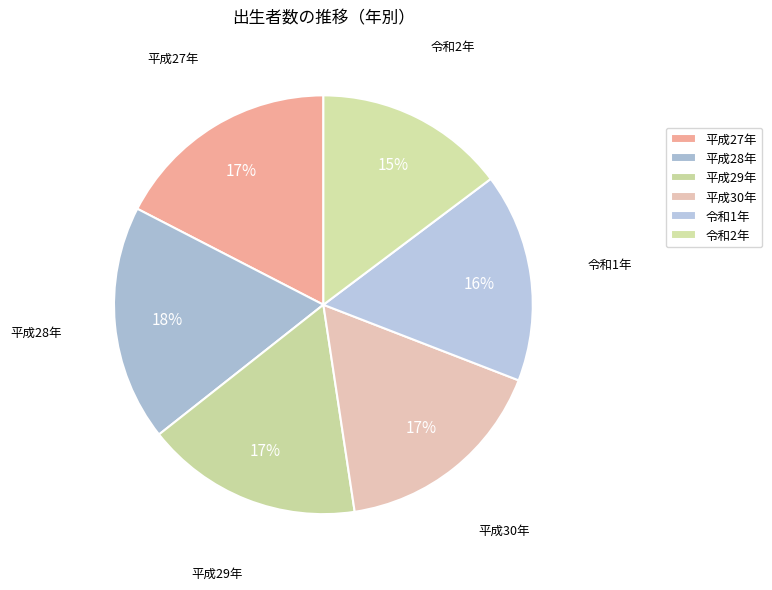

Between 平成30年 and 令和2年, which is larger?

平成30年